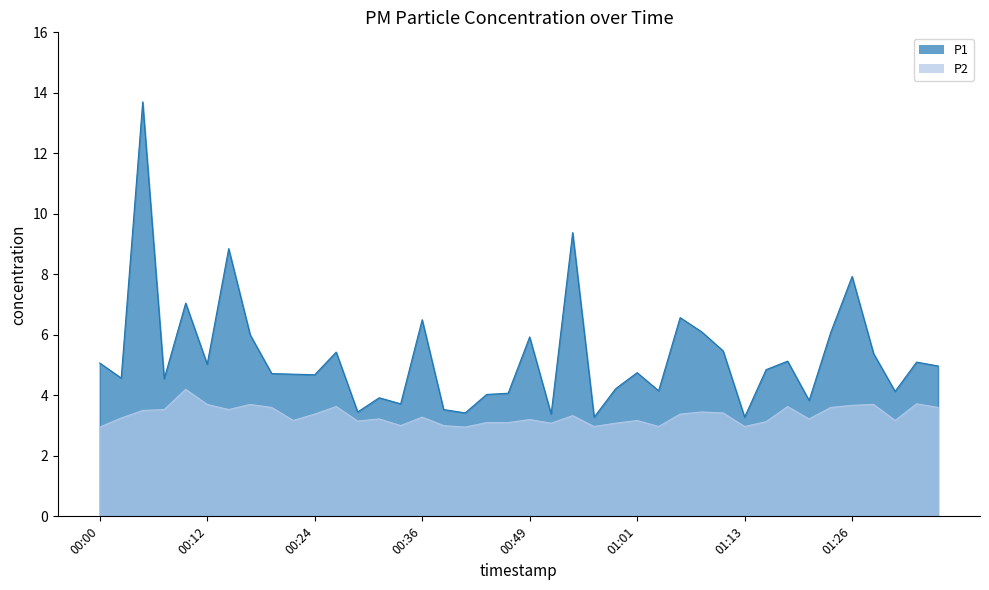

How many lines are shown in the chart?

2